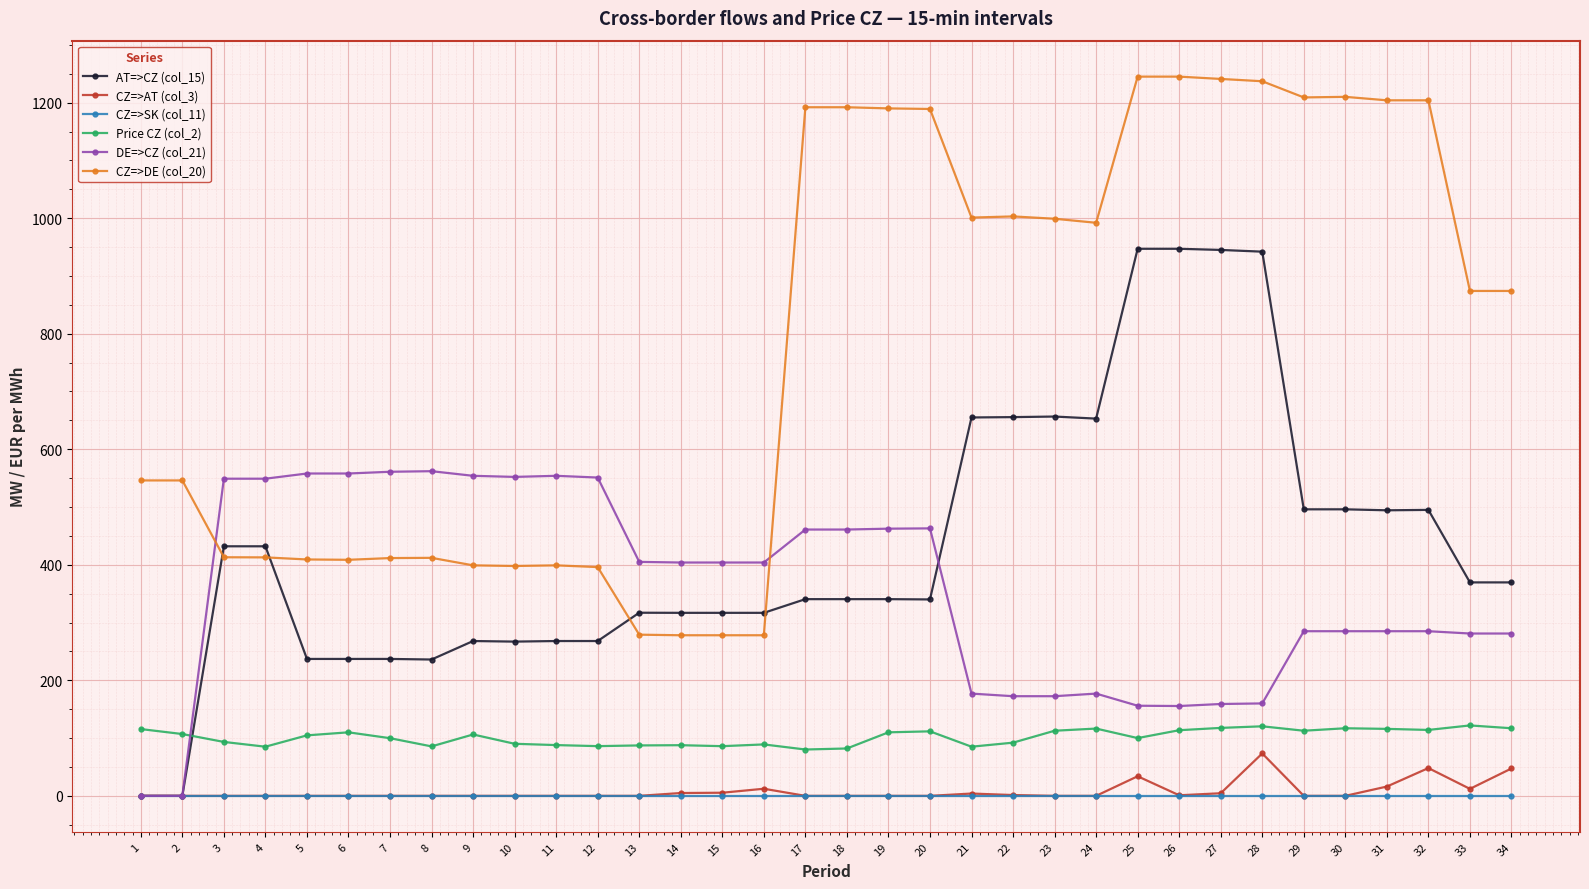

At 31, list the series in order from largest to smallest.

CZ=>DE (col_20), AT=>CZ (col_15), DE=>CZ (col_21), Price CZ (col_2), CZ=>AT (col_3), CZ=>SK (col_11)